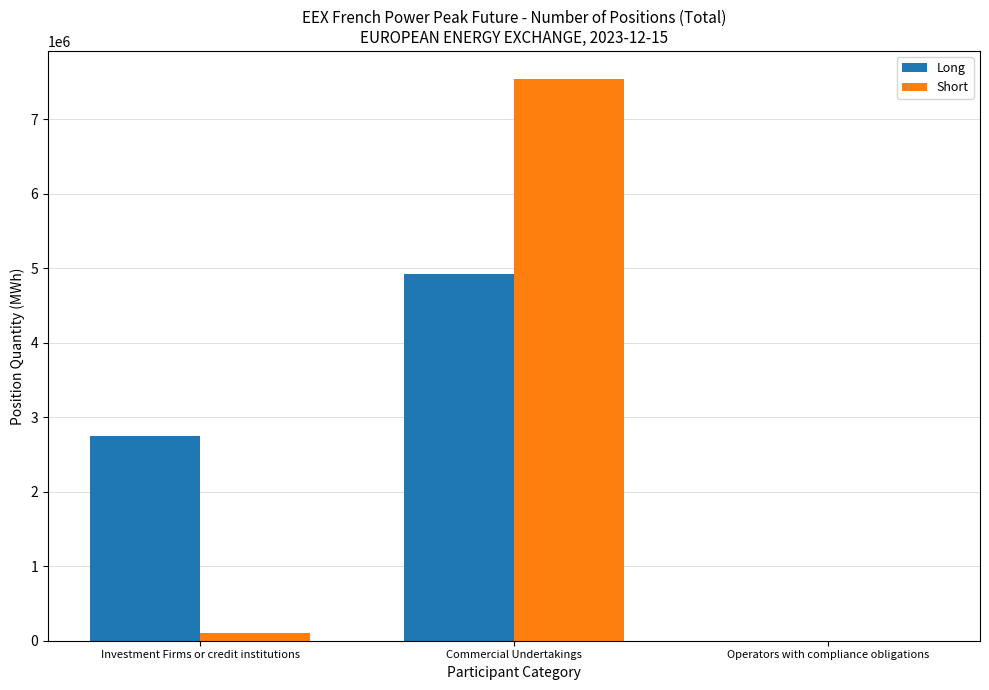

Where is Long nearest to the value 2463216?

Investment Firms or credit institutions